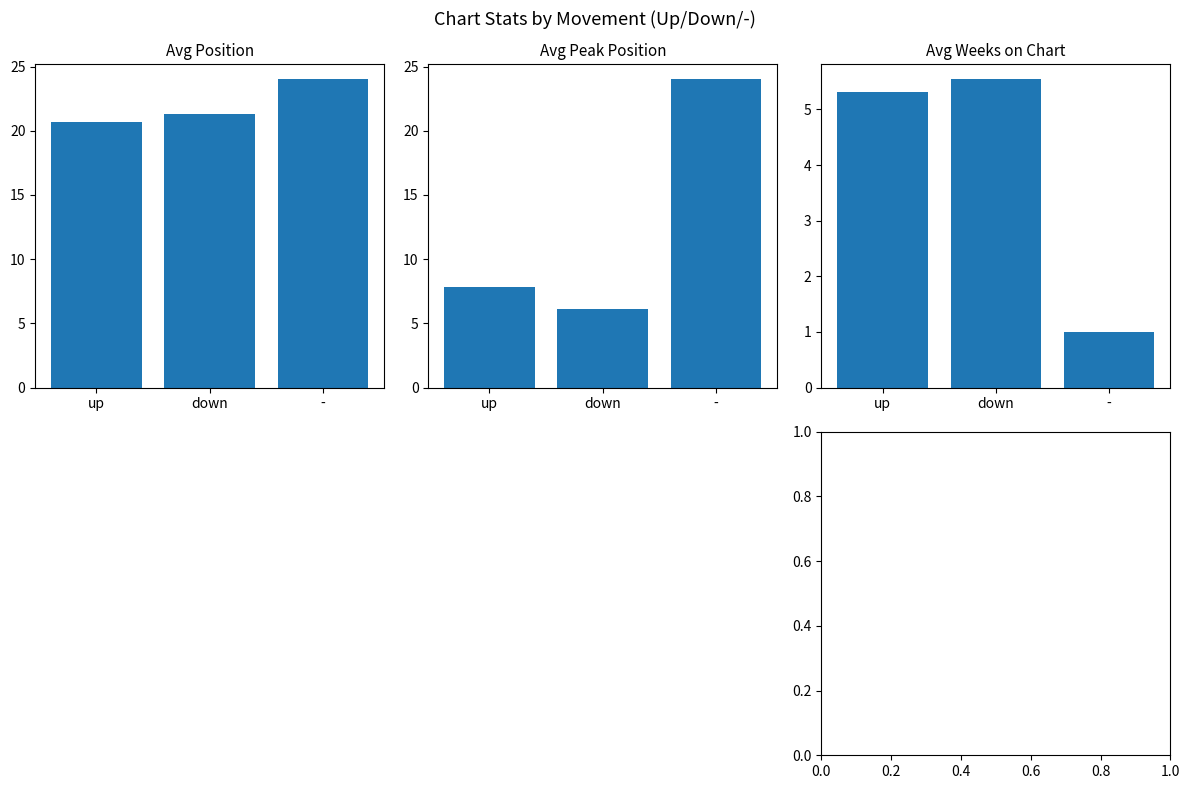

What is the spread (max minus min) of values at -?

23.0